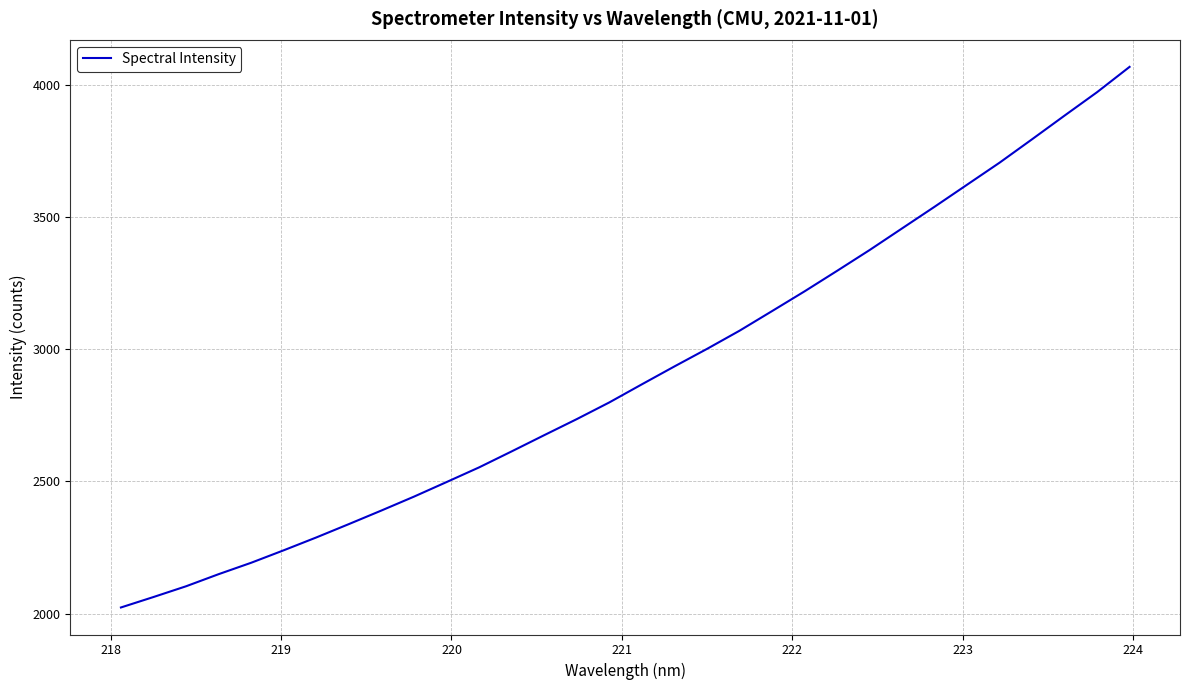

True or false: there are more than 1 points higher than both neighbors.

False